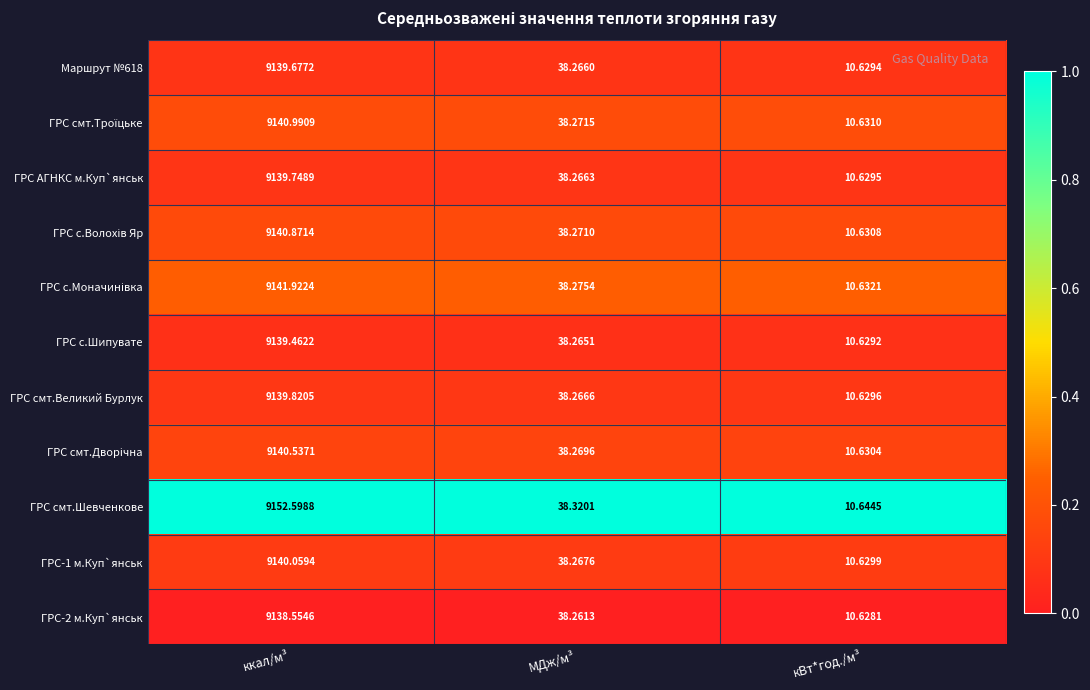

At which category is the sum across all series the highest?

ккал/м³